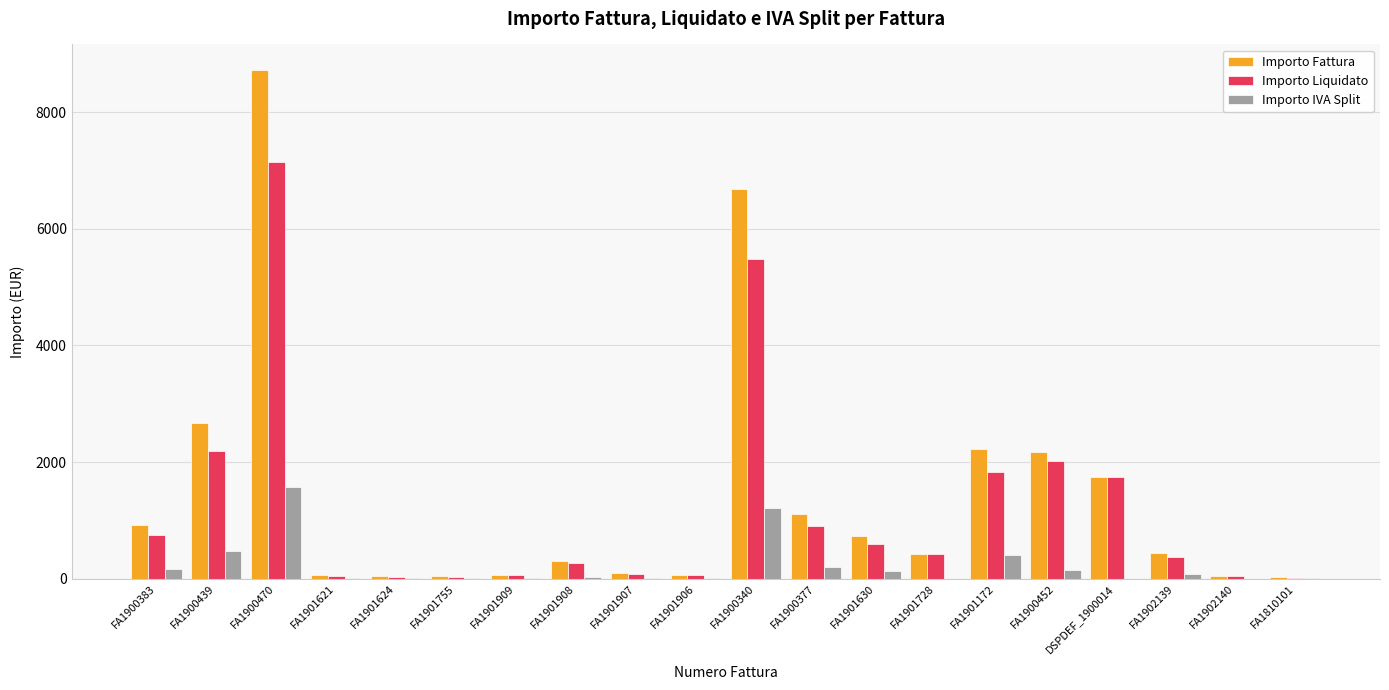

Which series changed the most between FA1901621 and FA1901630?

Importo Fattura